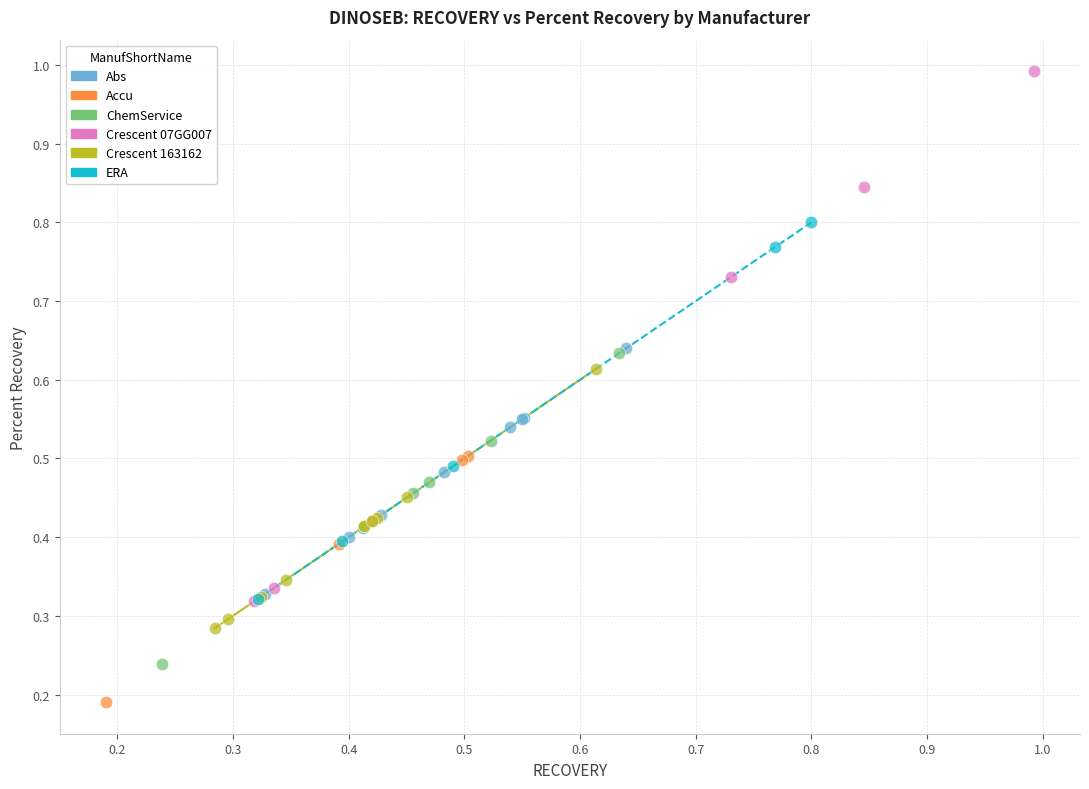

Which series contains the highest Y value?

Crescent 07GG007